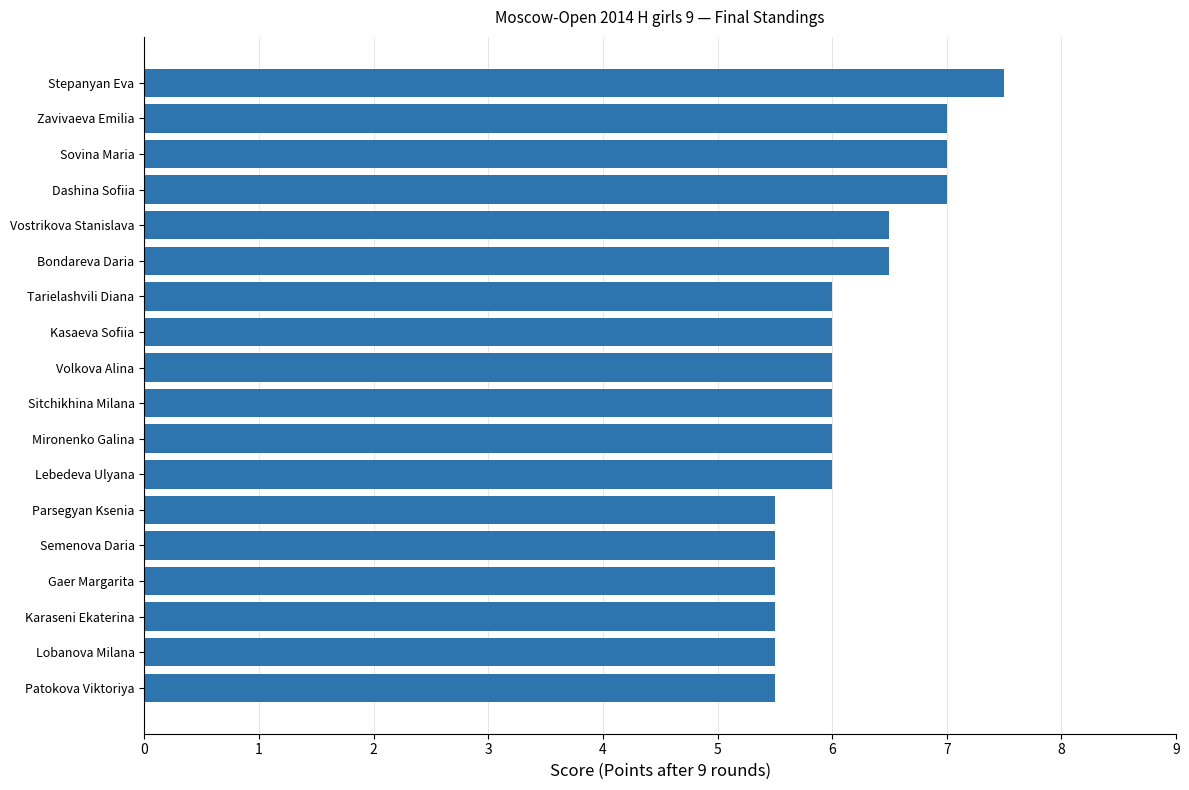

Reading bottom to top, extract all data points from this chart.

Patokova Viktoriya=5.5	Lobanova Milana=5.5	Karaseni Ekaterina=5.5	Gaer Margarita=5.5	Semenova Daria=5.5	Parsegyan Ksenia=5.5	Lebedeva Ulyana=6.0	Mironenko Galina=6.0	Sitchikhina Milana=6.0	Volkova Alina=6.0	Kasaeva Sofiia=6.0	Tarielashvili Diana=6.0	Bondareva Daria=6.5	Vostrikova Stanislava=6.5	Dashina Sofiia=7.0	Sovina Maria=7.0	Zavivaeva Emilia=7.0	Stepanyan Eva=7.5